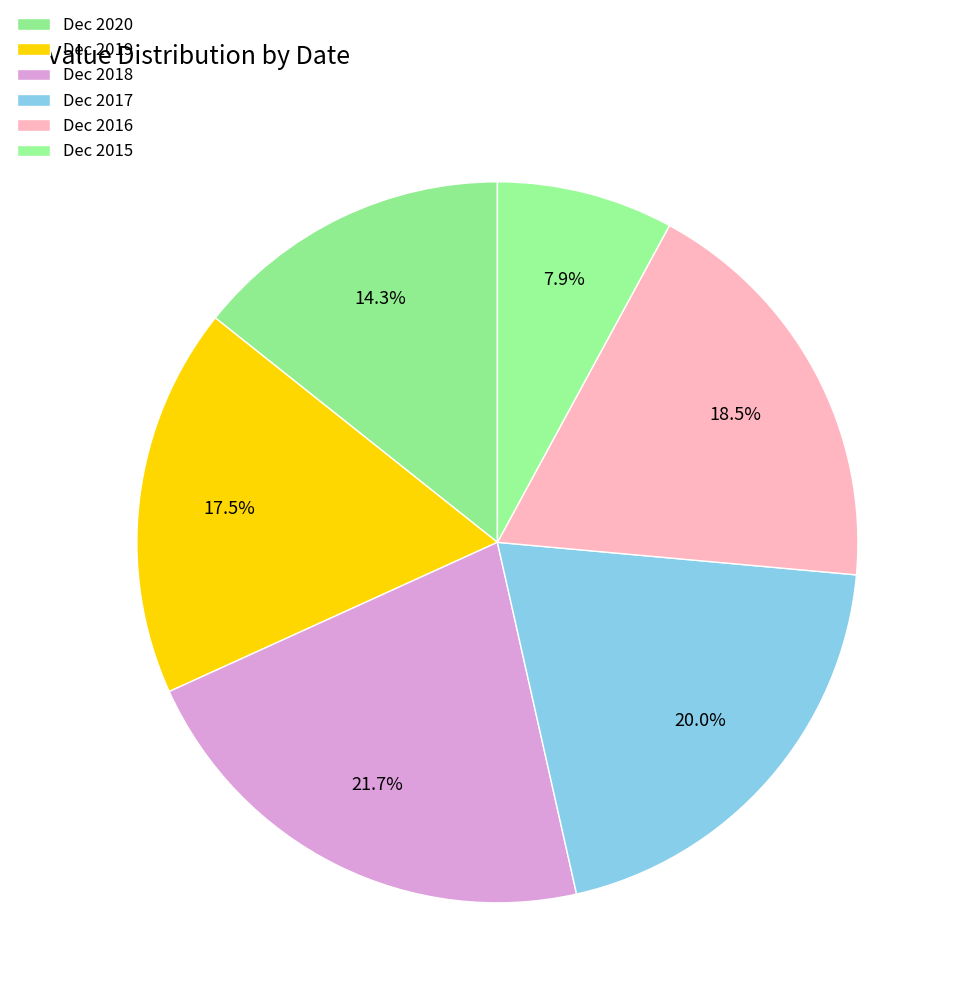

What percentage is NOT represented by Dec 2020?

85.7%